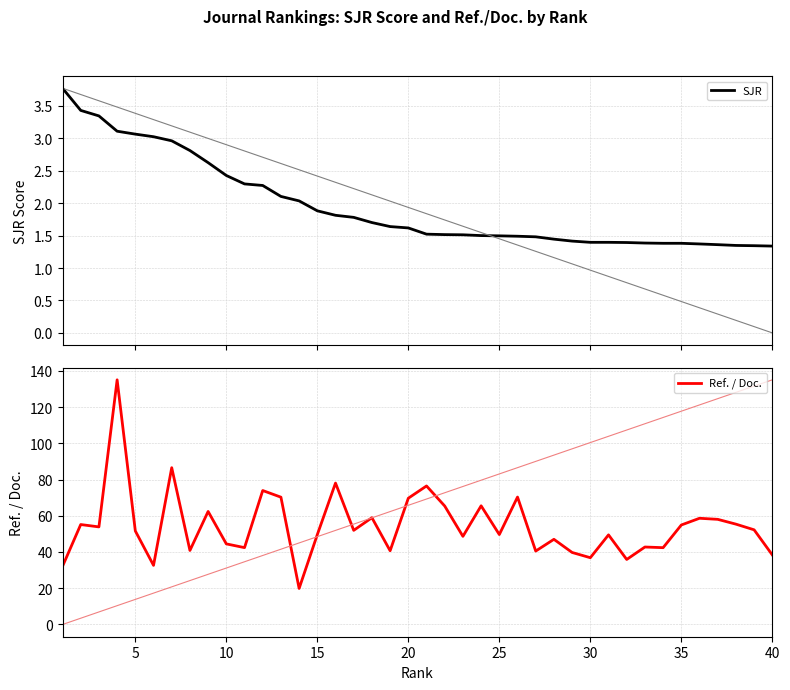

True or false: SJR has more than 1 points higher than both neighbors.

False